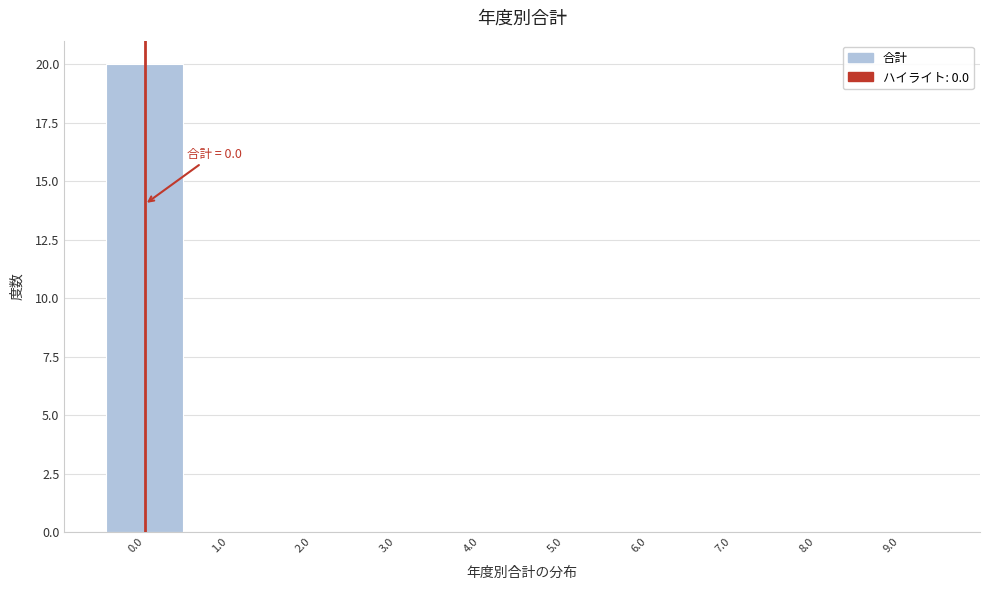

Which range on the x-axis has the tallest bar?

-0.5 to 0.5